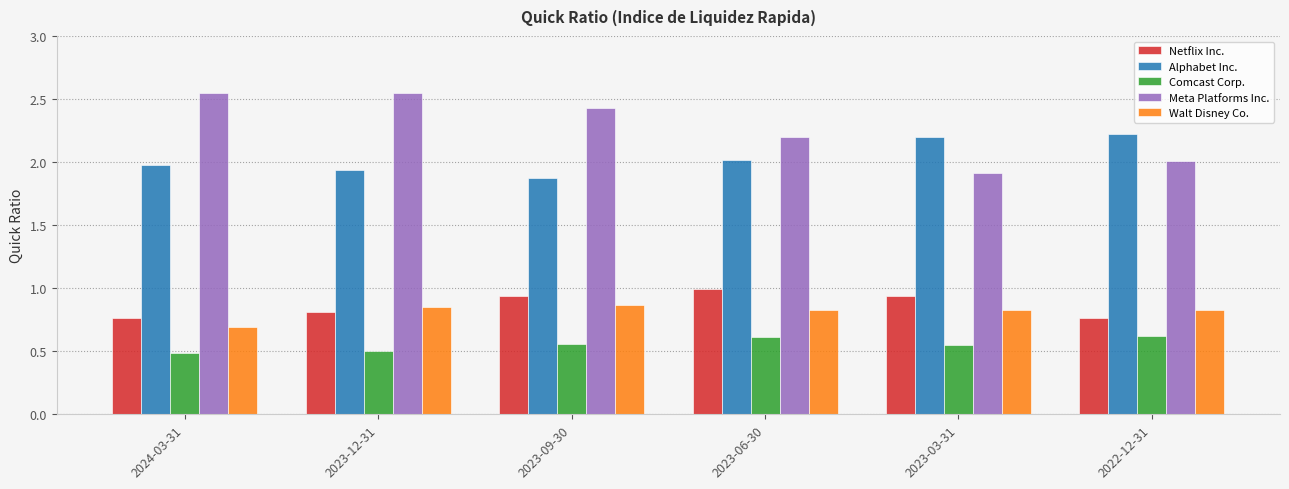

Count the Walt Disney Co. values in the range 0 to 1.

6